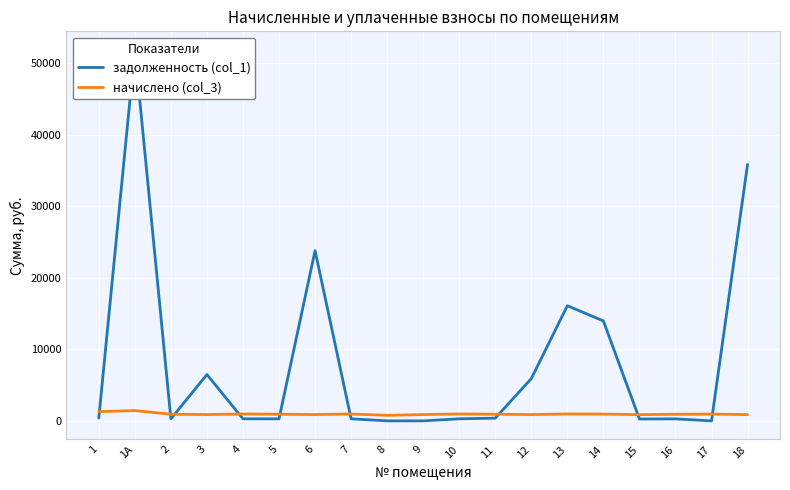

How many data points in начислено (col_3) are above 931?

10